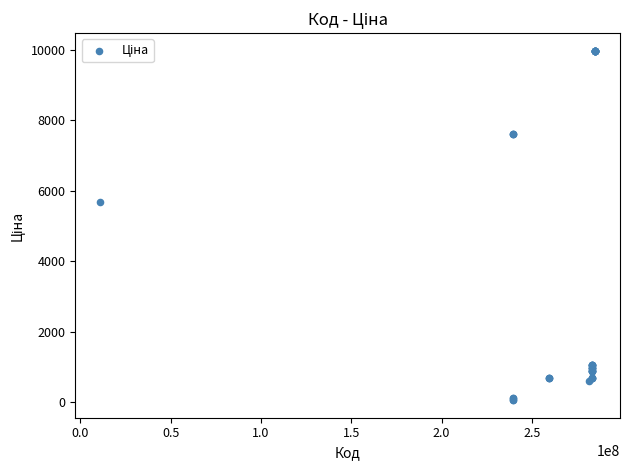

What Y value in the scatter plot is closest to 5016?

5673.8